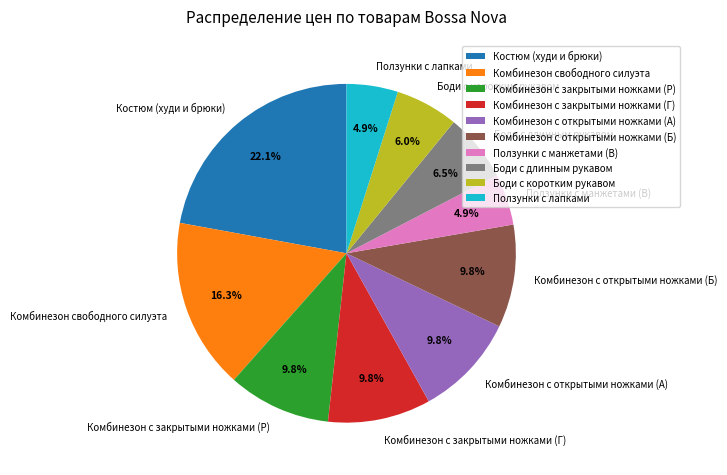

How many slices are in this pie chart?

10